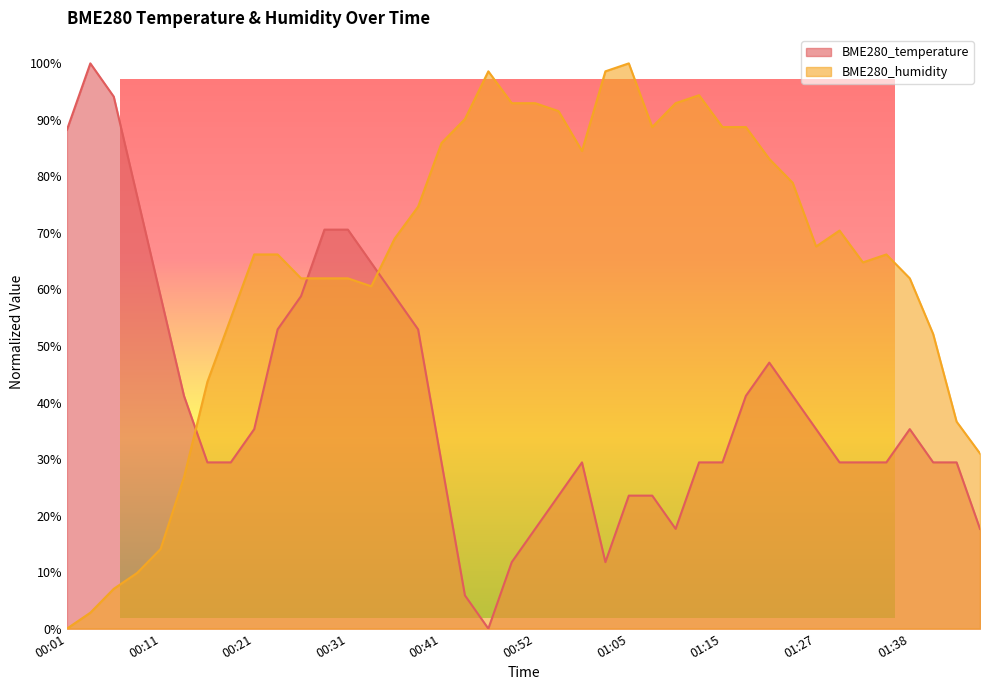

How many interior local valleys does the BME280_temperature series have?

3